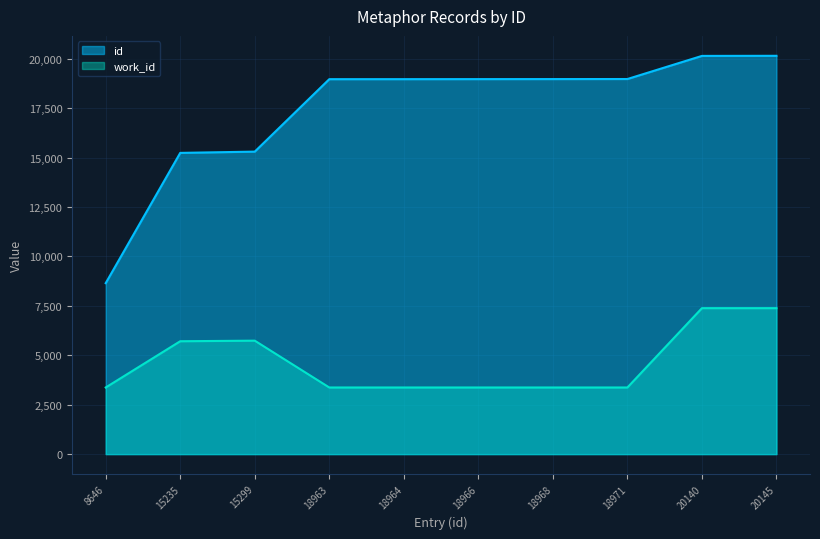

Reading left to right, transcribe all the data shown in this chart.

work_id: 8646=3370	15235=5709	15299=5738	18963=3370	18964=3370	18966=3370	18968=3370	18971=3370	20140=7382	20145=7382
id: 8646=8646	15235=15235	15299=15299	18963=18963	18964=18964	18966=18966	18968=18968	18971=18971	20140=20140	20145=20145